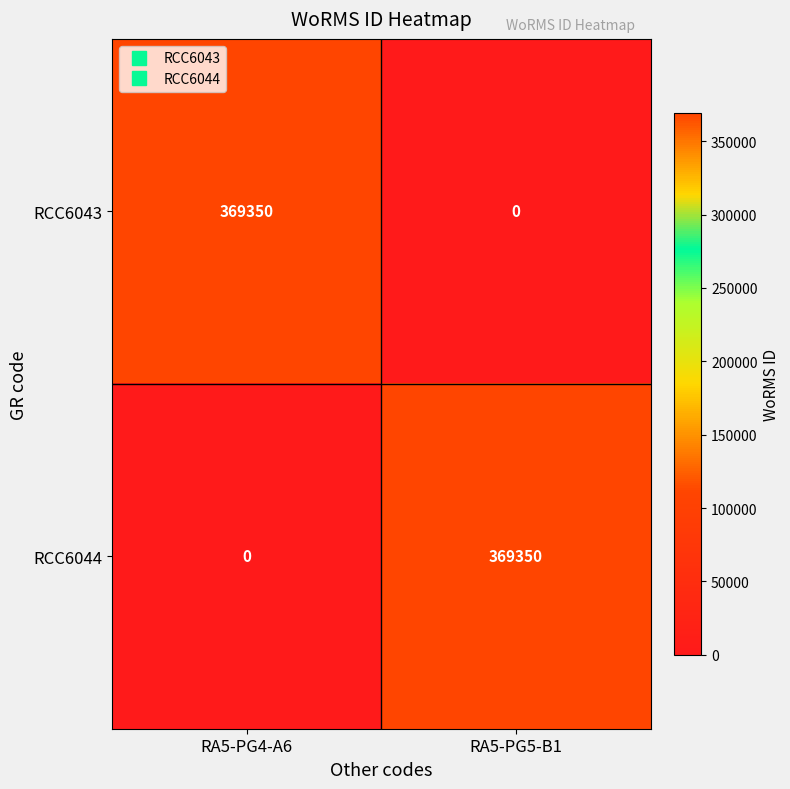

At which label does RCC6044 reach its minimum?

RA5-PG4-A6